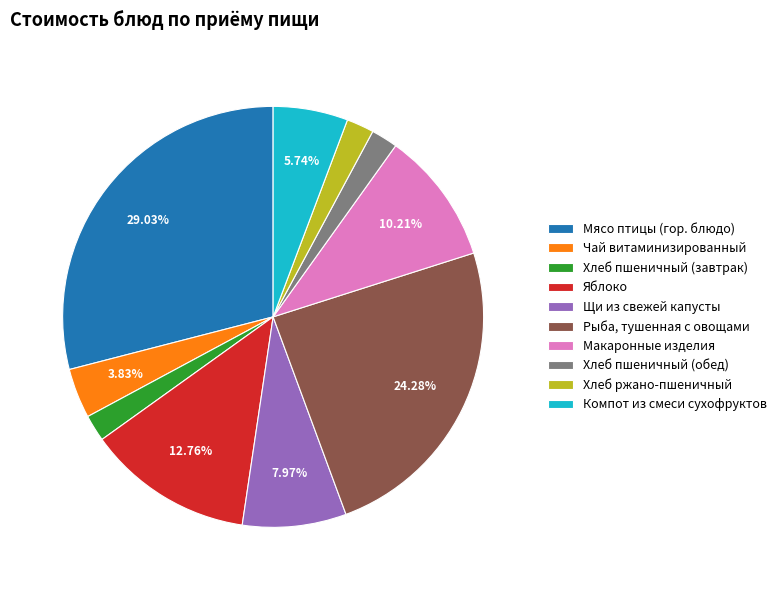

Is it true that Макаронные изделия is 10% of the pie?

True